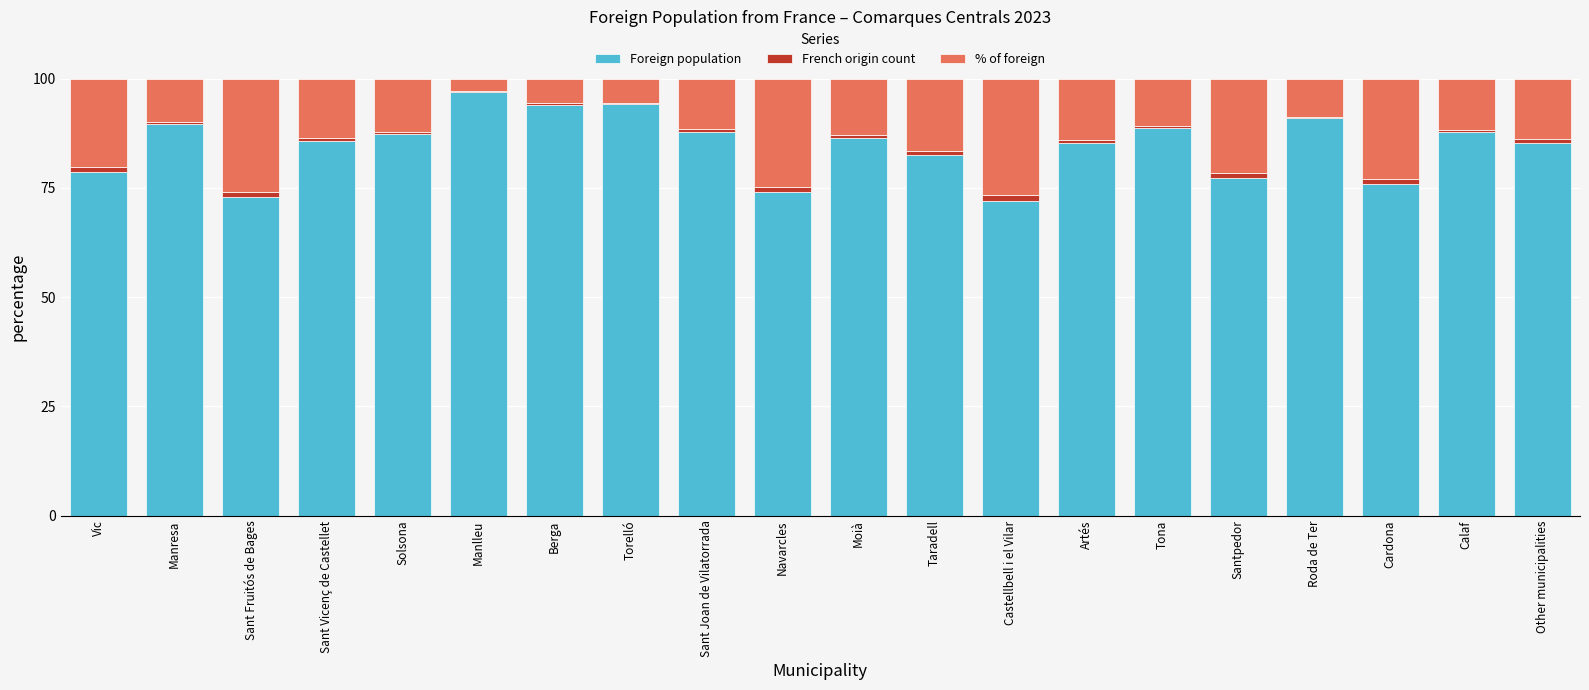

Which category has the highest value in the Foreign population series?

Manlleu